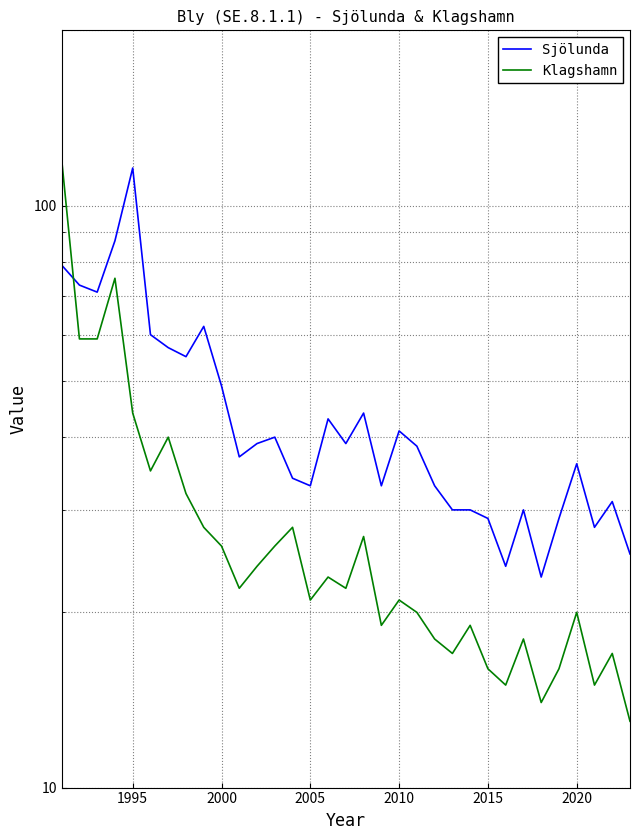

Is this an area chart (filled region under the line)?

No